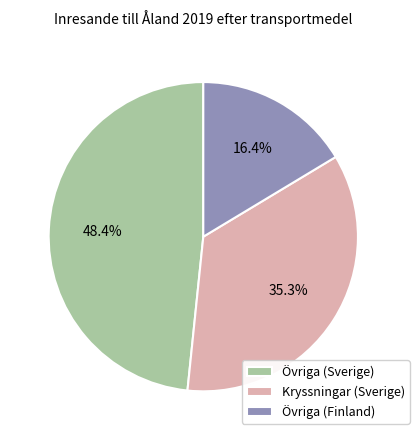

Is the sum of Övriga (Sverige) and Kryssningar (Sverige) greater than half?

Yes